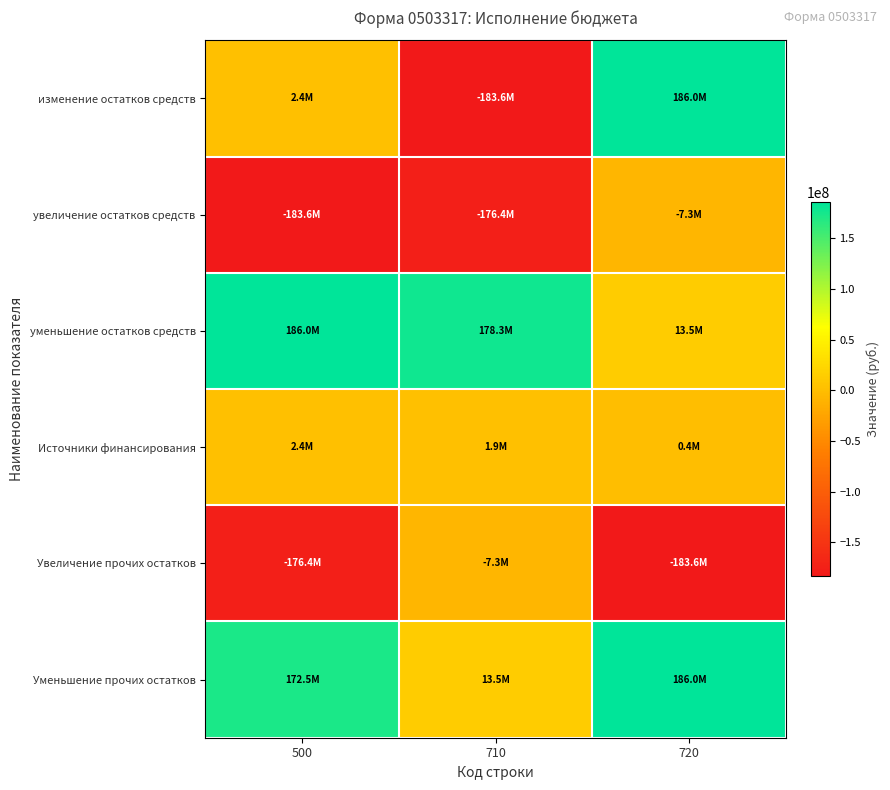

Reading right to left, extract all data points from this chart.

изменение остатков средств: 720=185973895.1	710=-183619379.1	500=2354516.0
увеличение остатков средств: 720=-7261991.7	710=-176357387.4	500=-183619379.1
уменьшение остатков средств: 720=13450352.8	710=178288243.0	500=185973895.1
Источники финансирования: 720=423660.4	710=1930855.6	500=2354516.0
Увеличение прочих остатков: 720=-183619379.1	710=-7261991.7	500=-176357387.4
Уменьшение прочих остатков: 720=185973895.1	710=13450352.8	500=172523542.4